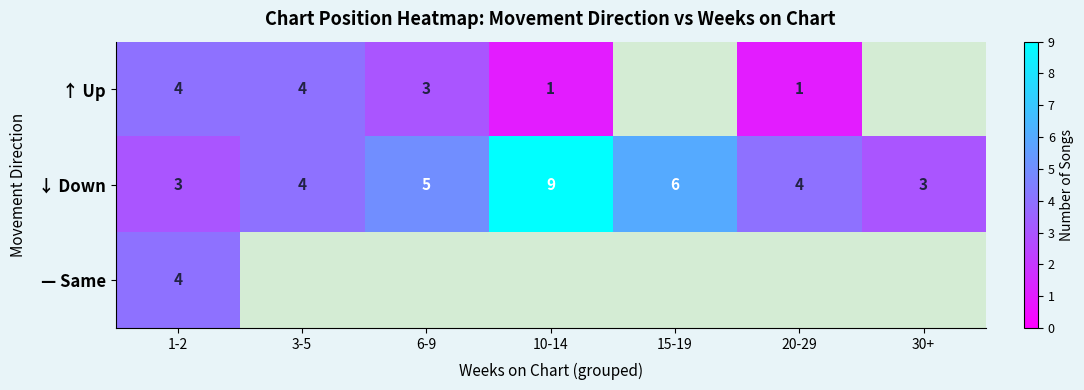

The value of ↑ Up at 3-5 is 2. True or false?

False